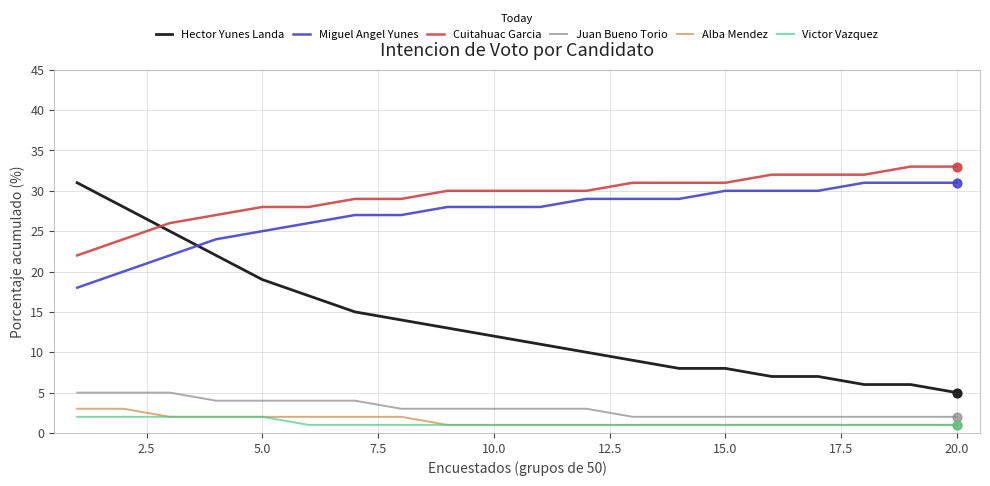

Which series has the largest total across all categories?

Cuitahuac Garcia